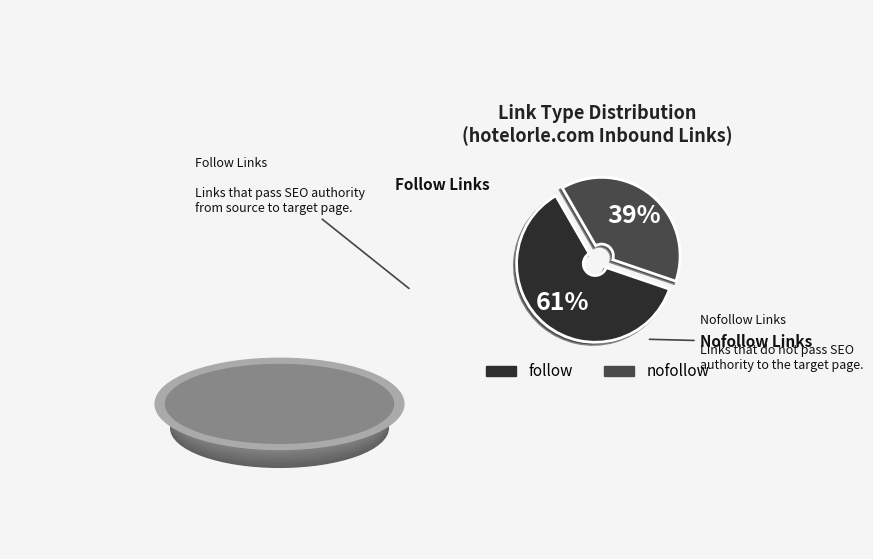

Approximately how many times larger is the value at nofollow compared to follow?

0.6